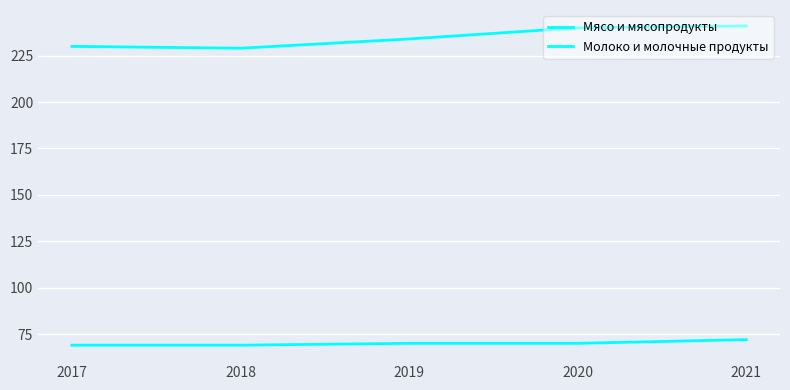

The Мясо и мясопродукты series shows 70 at 2020. True or false?

True